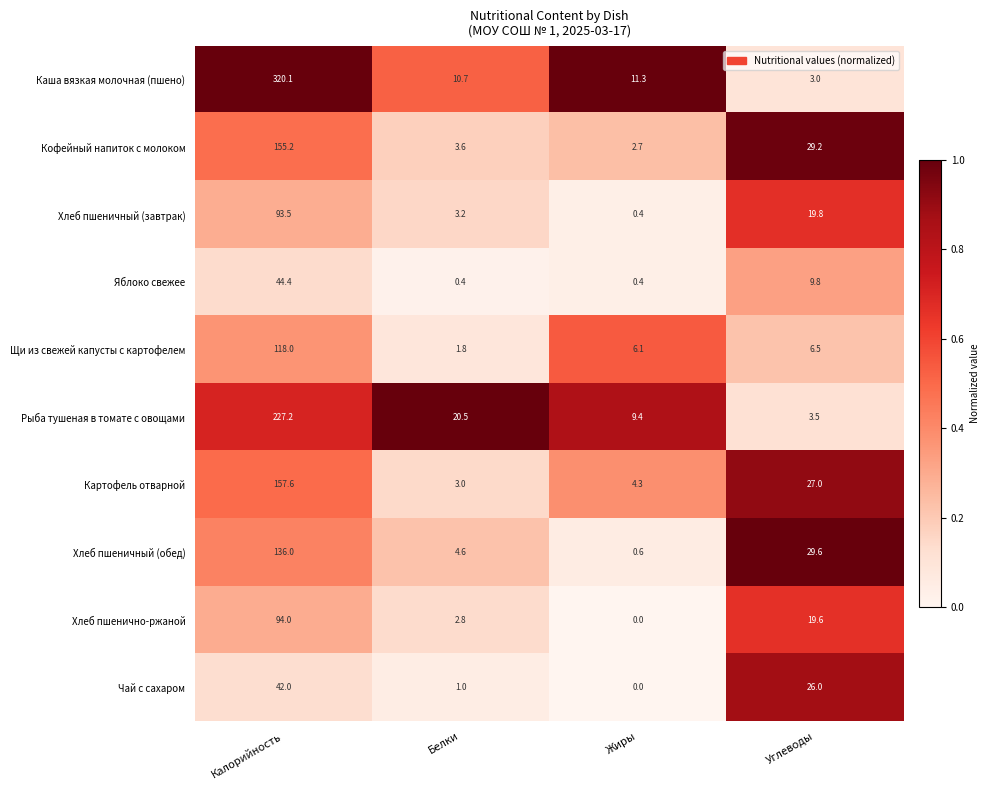

Is it true that Яблоко свежее equals 9.8 at Углеводы?

True